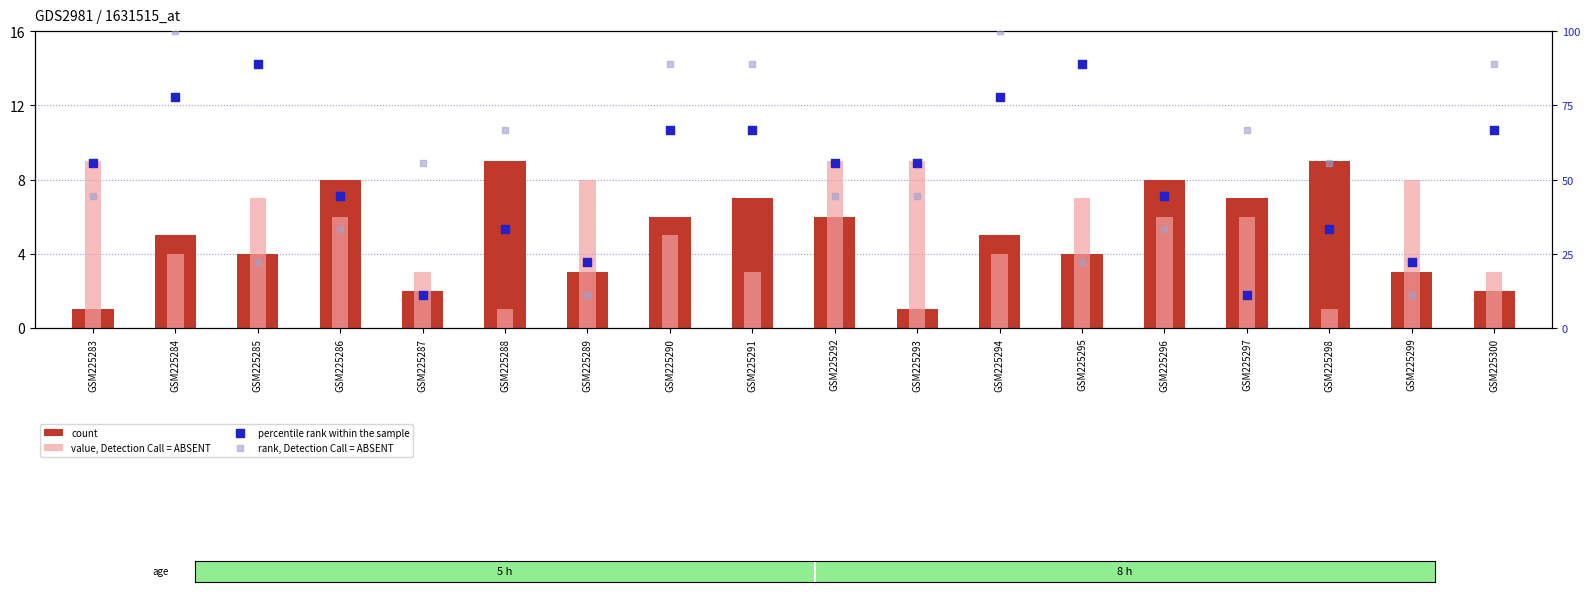

Which series has the largest total across all categories?

rank, Detection Call = ABSENT